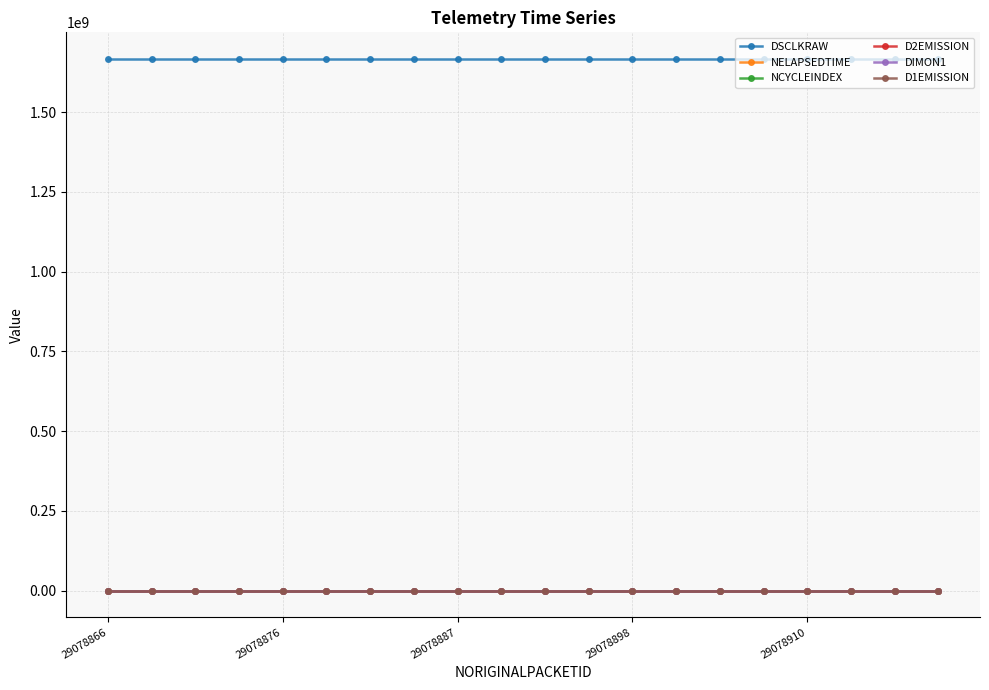

True or false: D2EMISSION and NELAPSEDTIME cross at least once.

False